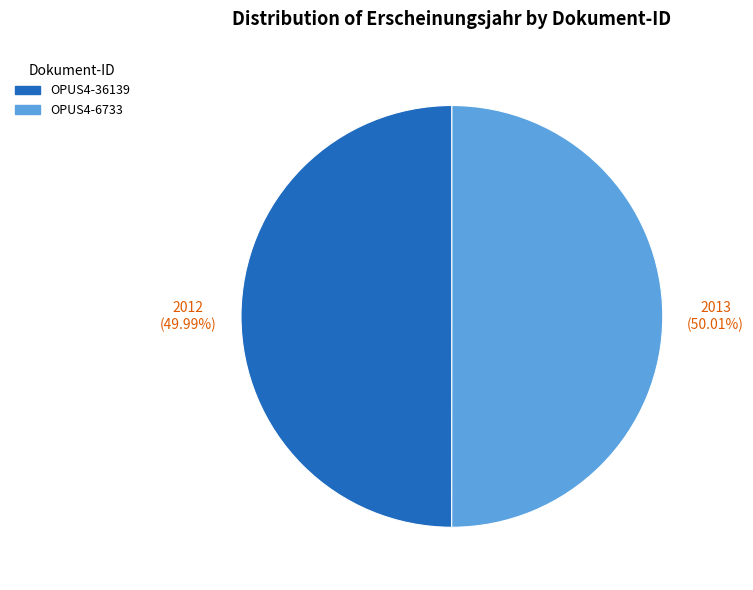

The OPUS4-6733 slice represents 35% of the pie. True or false?

False